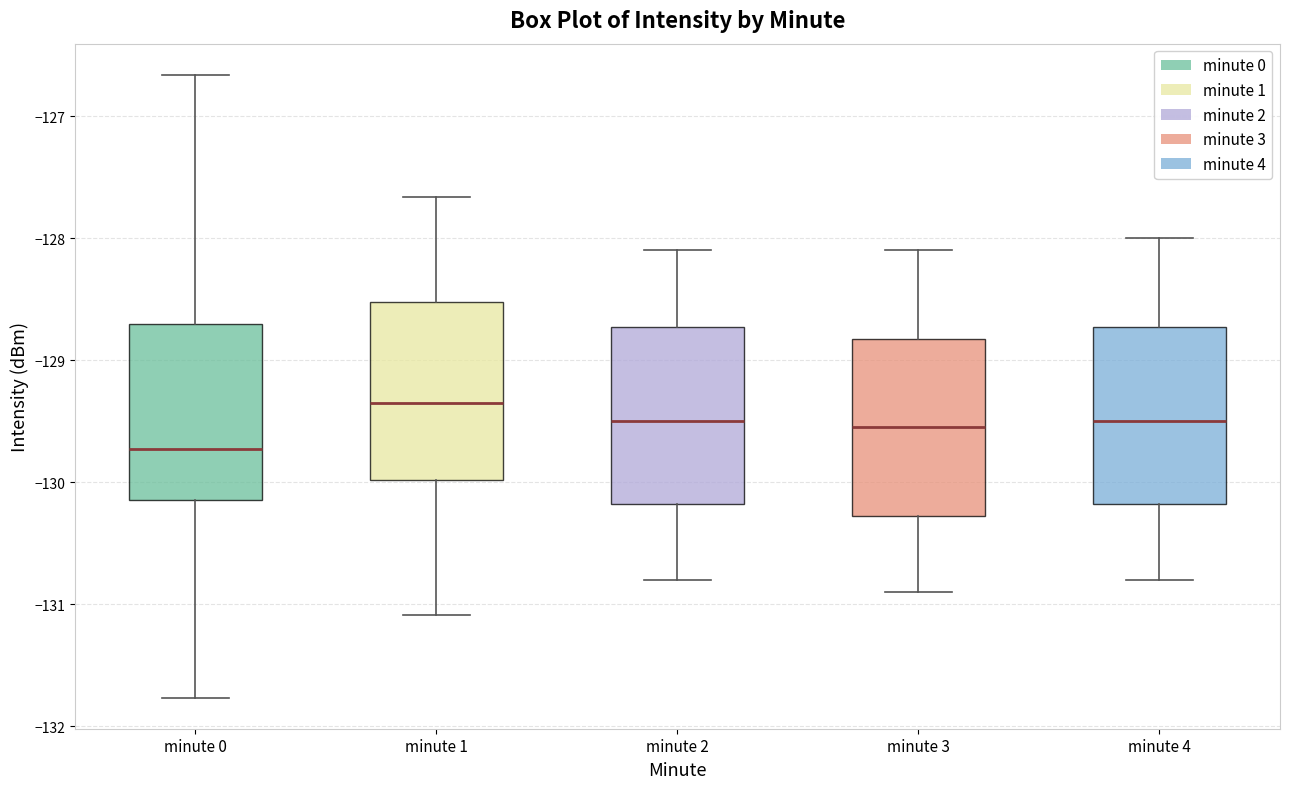

Reading left to right, transcribe this box plot: for each box, give where its median line is, the range the box spans, and where its two whiskers end, as read against the y-axis. The values are not printed on the chart, so give them approximately, as read against the axis.

minute 0: median -129.7, box -130.1 to -128.7, whiskers -131.8 to -126.7
minute 1: median -129.3, box -130.0 to -128.5, whiskers -131.1 to -127.7
minute 2: median -129.5, box -130.2 to -128.7, whiskers -130.8 to -128.1
minute 3: median -129.5, box -130.3 to -128.8, whiskers -130.9 to -128.1
minute 4: median -129.5, box -130.2 to -128.7, whiskers -130.8 to -128.0